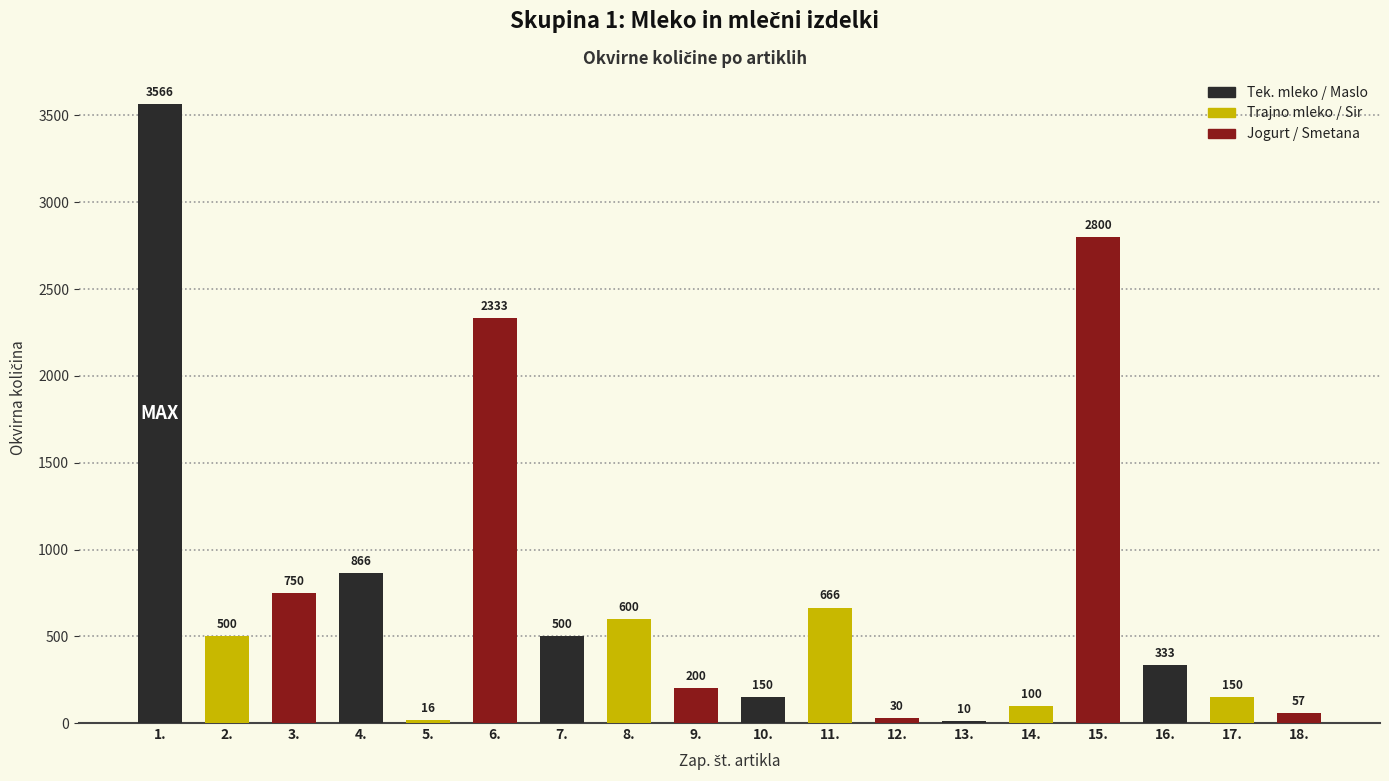

Reading right to left, extract all data points from this chart.

57	150	333	2800	100	10	30	666	150	200	600	500	2333	16	866	750	500	3566